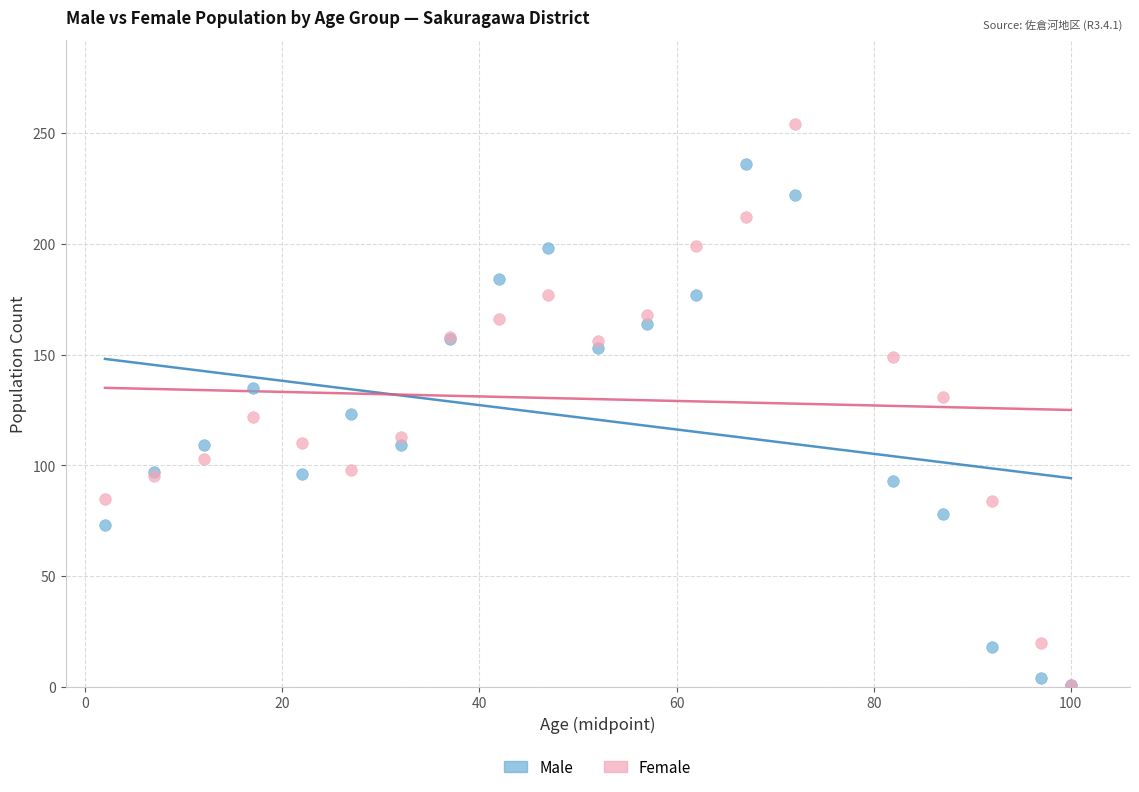

What are all the series names shown in the legend?

Male, Female